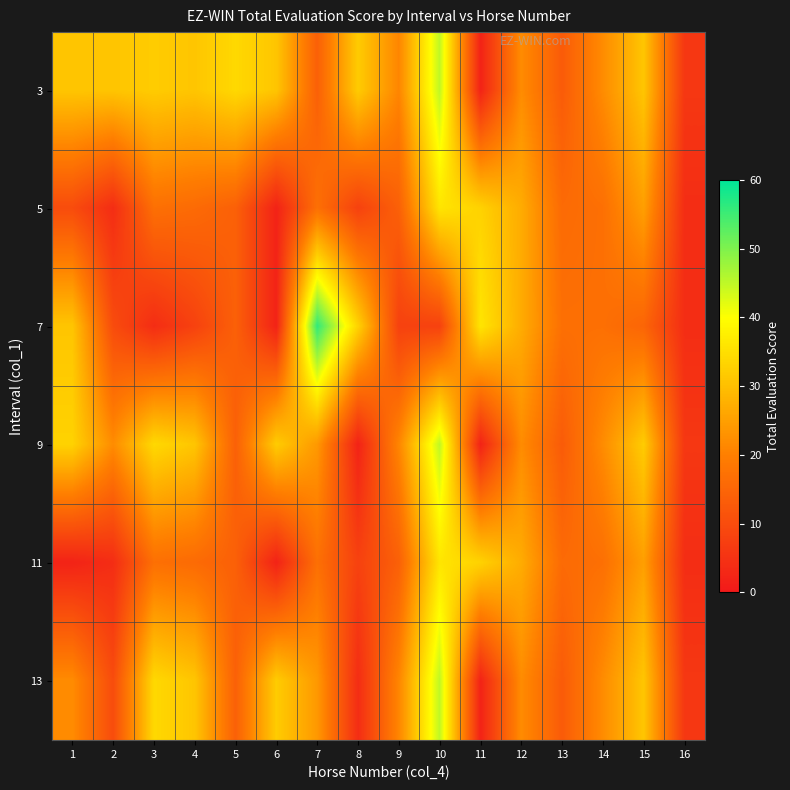

Rank the series by their maximum value, from highest to lowest.

7, 3, 9, 13, 5, 11